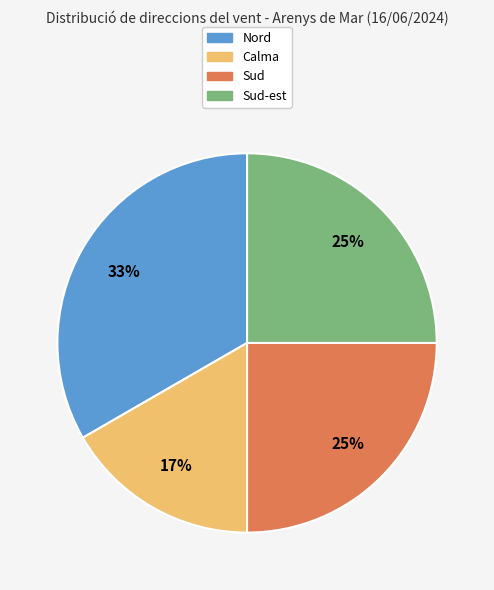

Is there any slice that represents more than half of the pie?

No